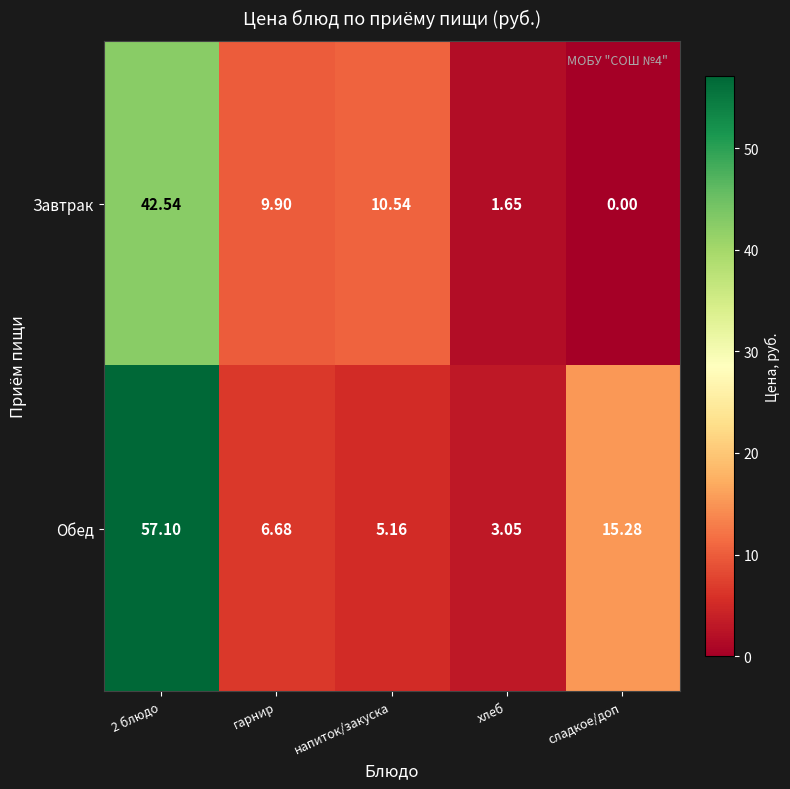

Which category has the lowest value in the Обед series?

хлеб